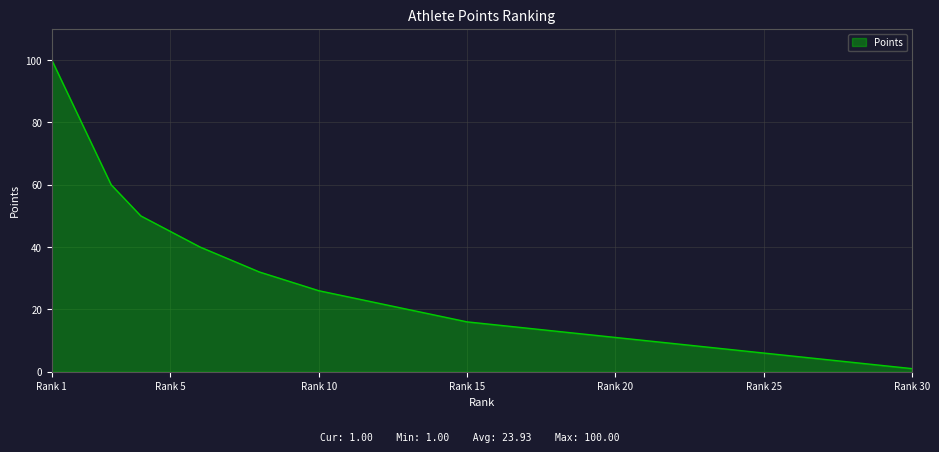

What is the maximum value shown in the chart?

100